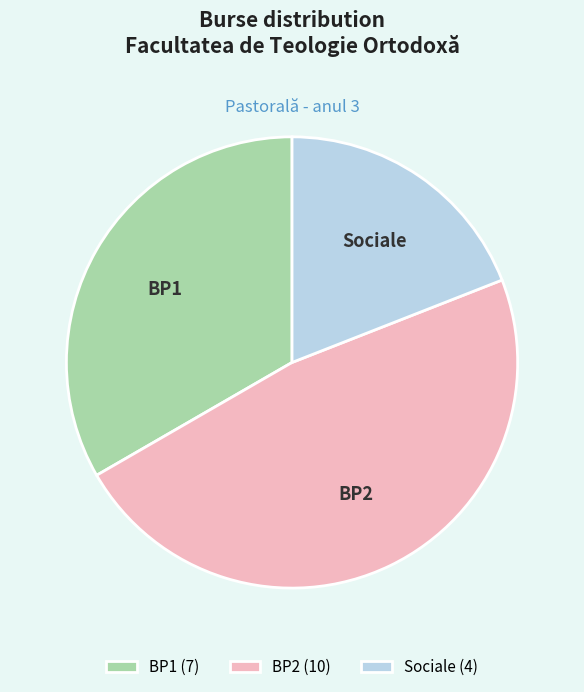

Is Sociale (4) the majority of the pie?

No